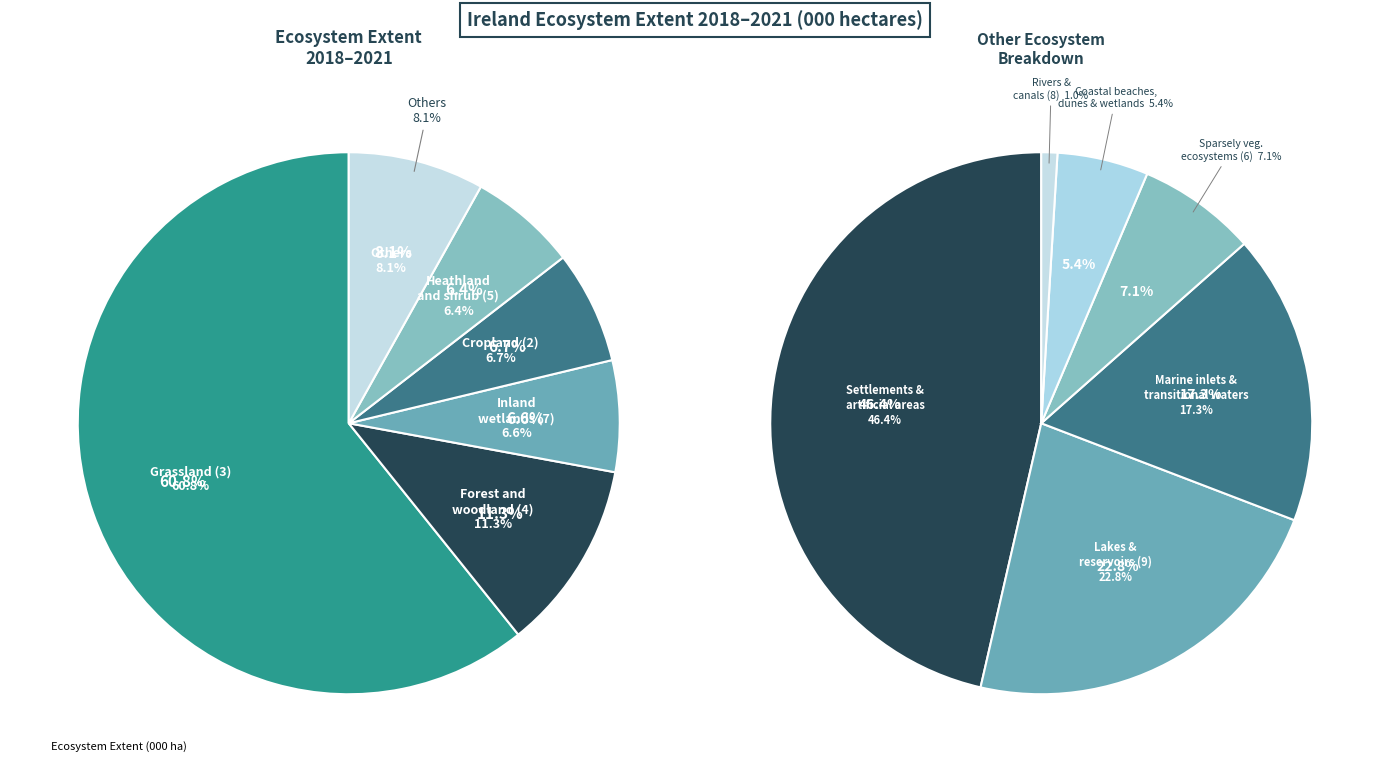

How many segments does this pie chart have?

11